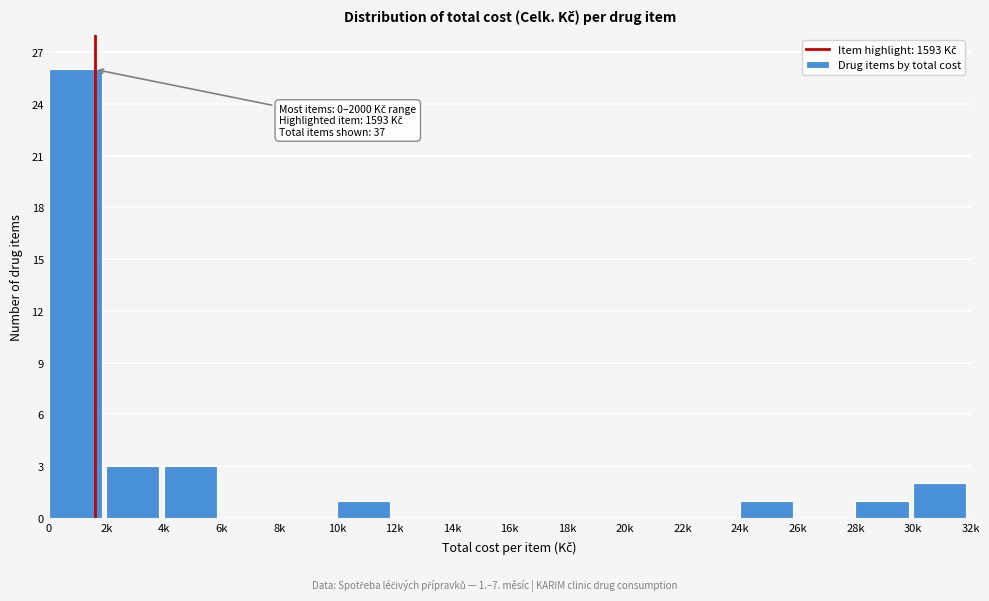

Reading right to left, list all the values displayed in this chart.

30k=2	28k=1	26k=0	24k=1	22k=0	20k=0	18k=0	16k=0	14k=0	12k=0	10k=1	8k=0	6k=0	4k=3	2k=3	0=26